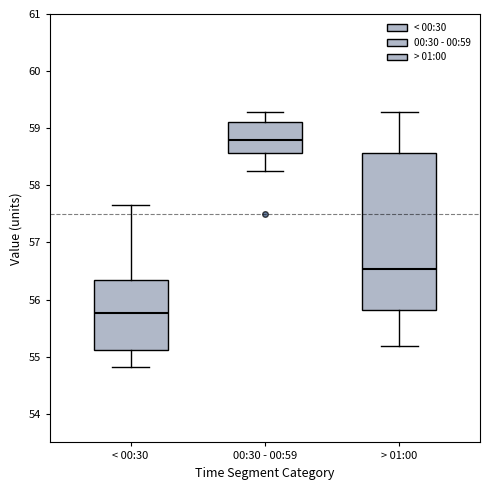

Where is the upper edge of the box for > 01:00 on the y-axis? The values are not printed on the chart, so give them approximately, as read against the axis.

58.6